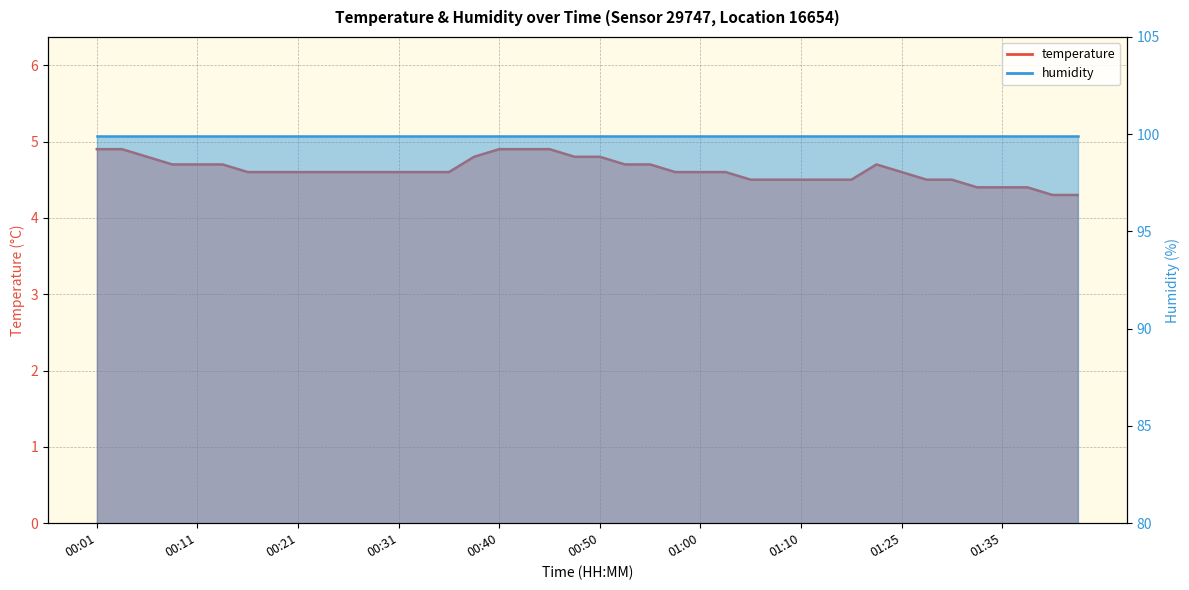

Rank the categories by value from highest to lowest.

00:01, 00:04, 00:40, 00:43, 00:45, 00:06, 00:38, 00:48, 00:50, 00:09, 00:11, 00:14, 00:52, 00:55, 01:17, 00:16, 00:18, 00:21, 00:23, 00:26, 00:28, 00:31, 00:33, 00:35, 00:57, 01:00, 01:02, 01:25, 01:05, 01:07, 01:10, 01:12, 01:15, 01:27, 01:30, 01:32, 01:35, 01:37, 01:40, 01:42